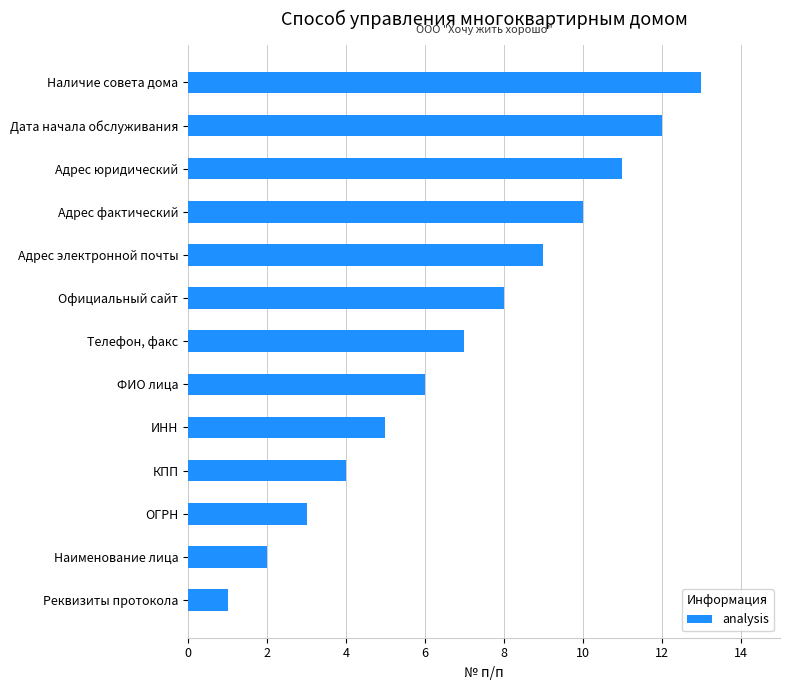

What value does the data have at Адрес юридический?

11